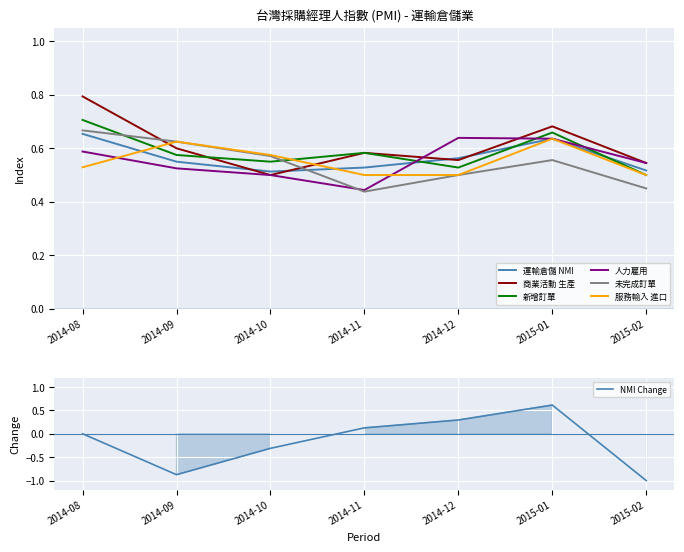

The 人力雇用 series shows 0.6 at 2014-08. True or false?

True